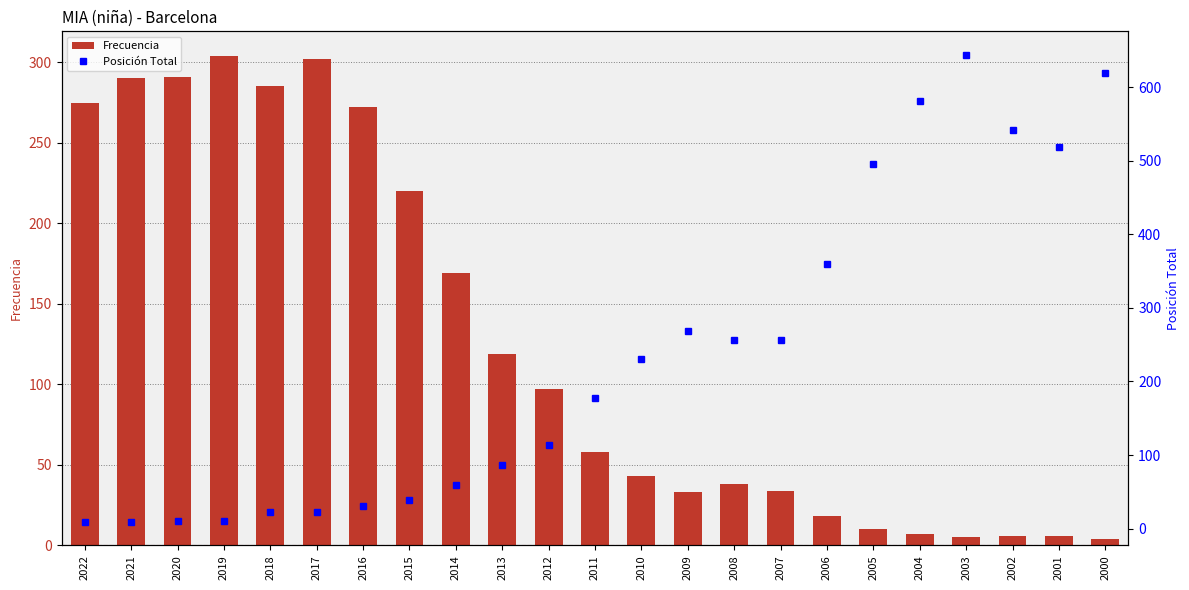

Between 2011 and 2006, which series saw the biggest shift?

Posición Total